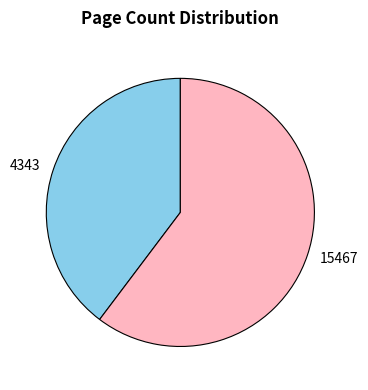

Which slice is the largest?

15467